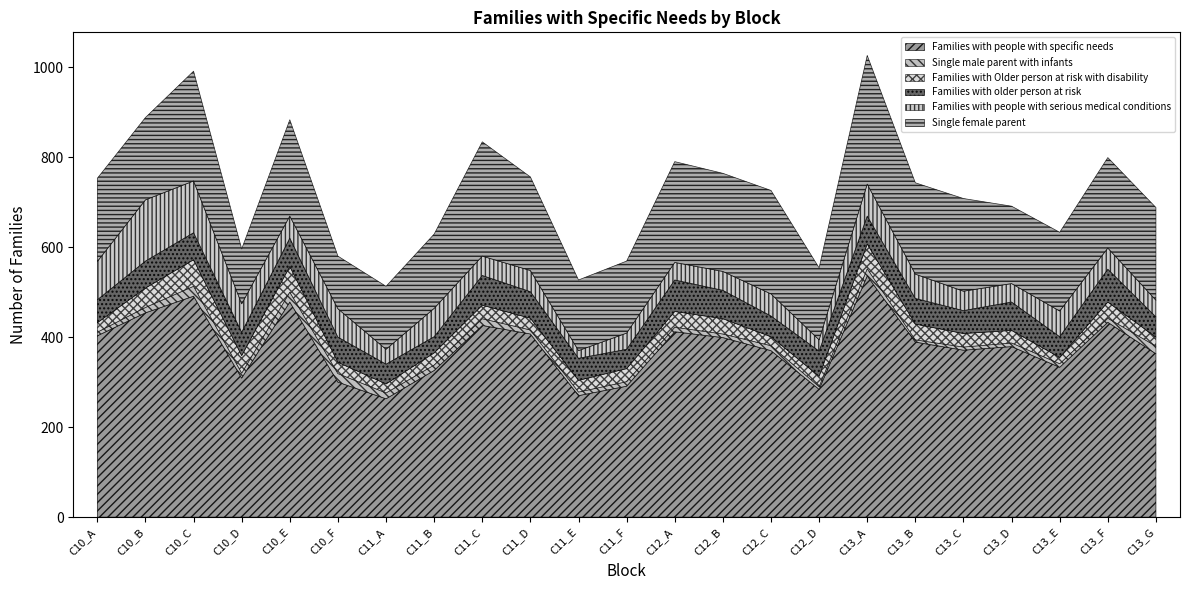

Which has a higher value, C11_F or C12_B?

C12_B